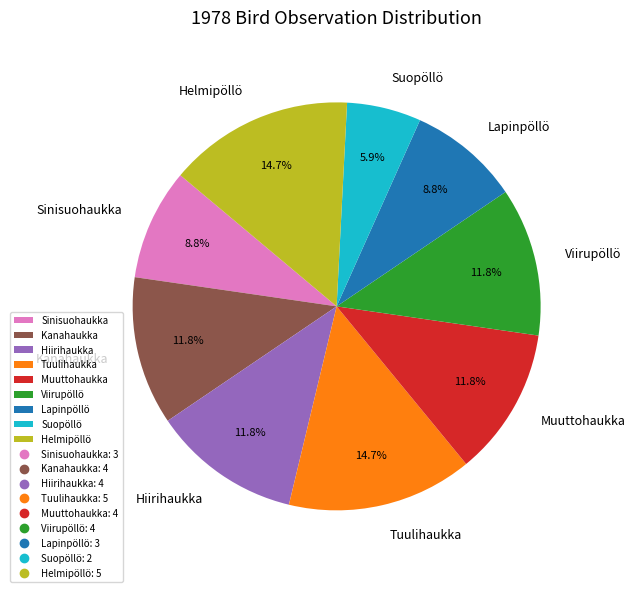

To the nearest percent, what is the average slice percentage?

11%